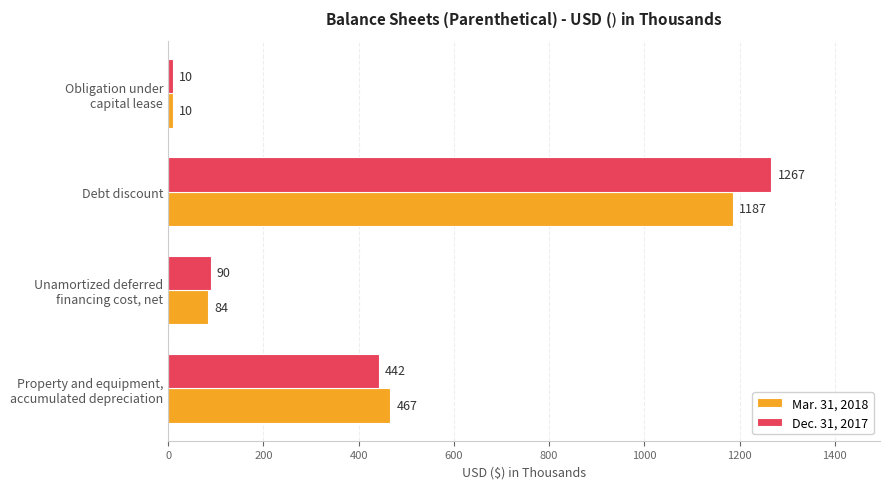

At which category does the chart reach its minimum across all series?

Obligation under
capital lease